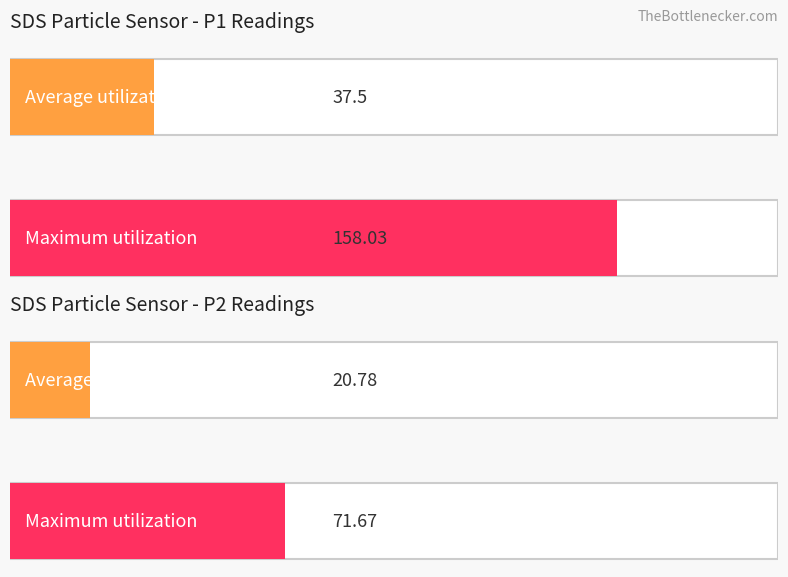

How many data points in SDS_P1 are above 28?

8